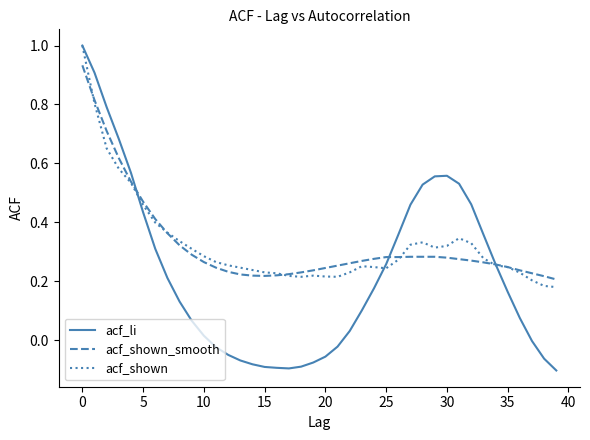

What is the maximum value for acf_shown?

1.0